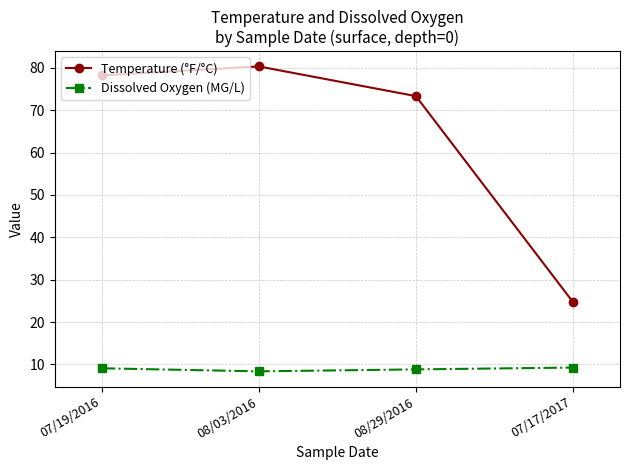

What is the maximum value shown in the chart?

80.3